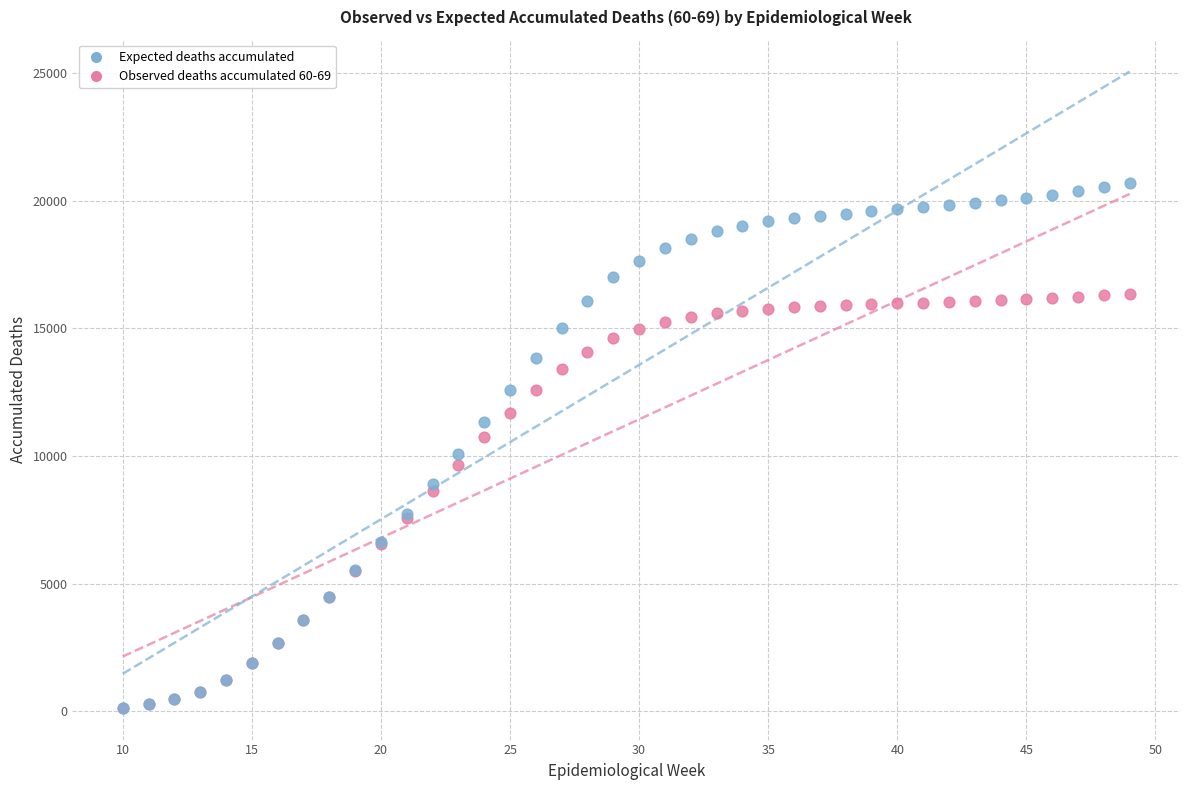

Which series contains the highest Y value?

Expected deaths accumulated